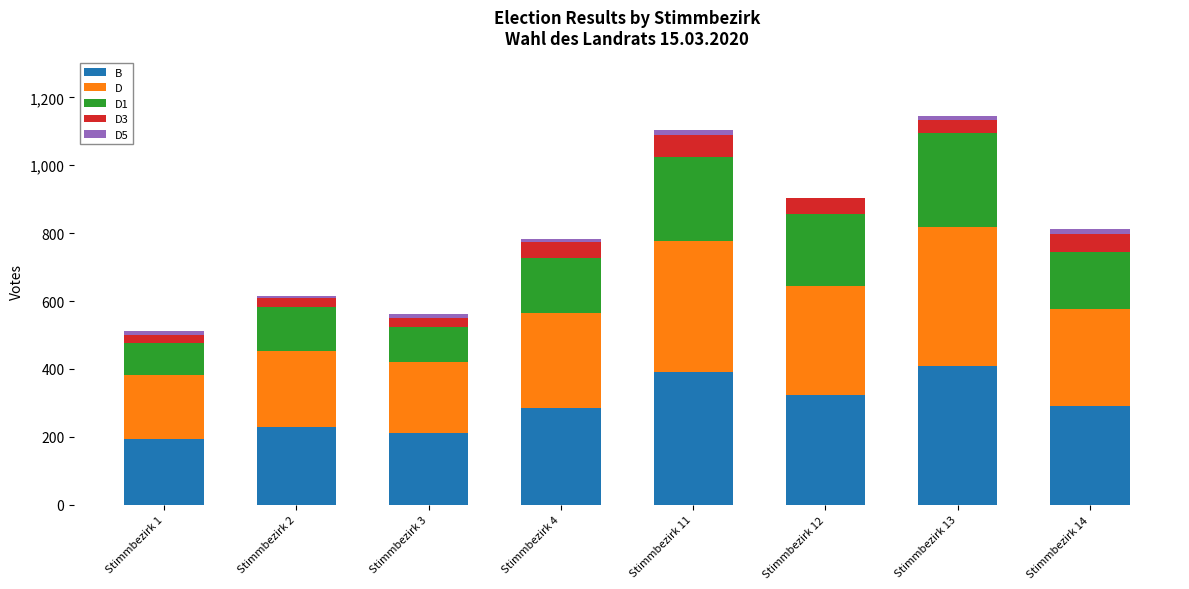

Count the number of data series in this chart.

5